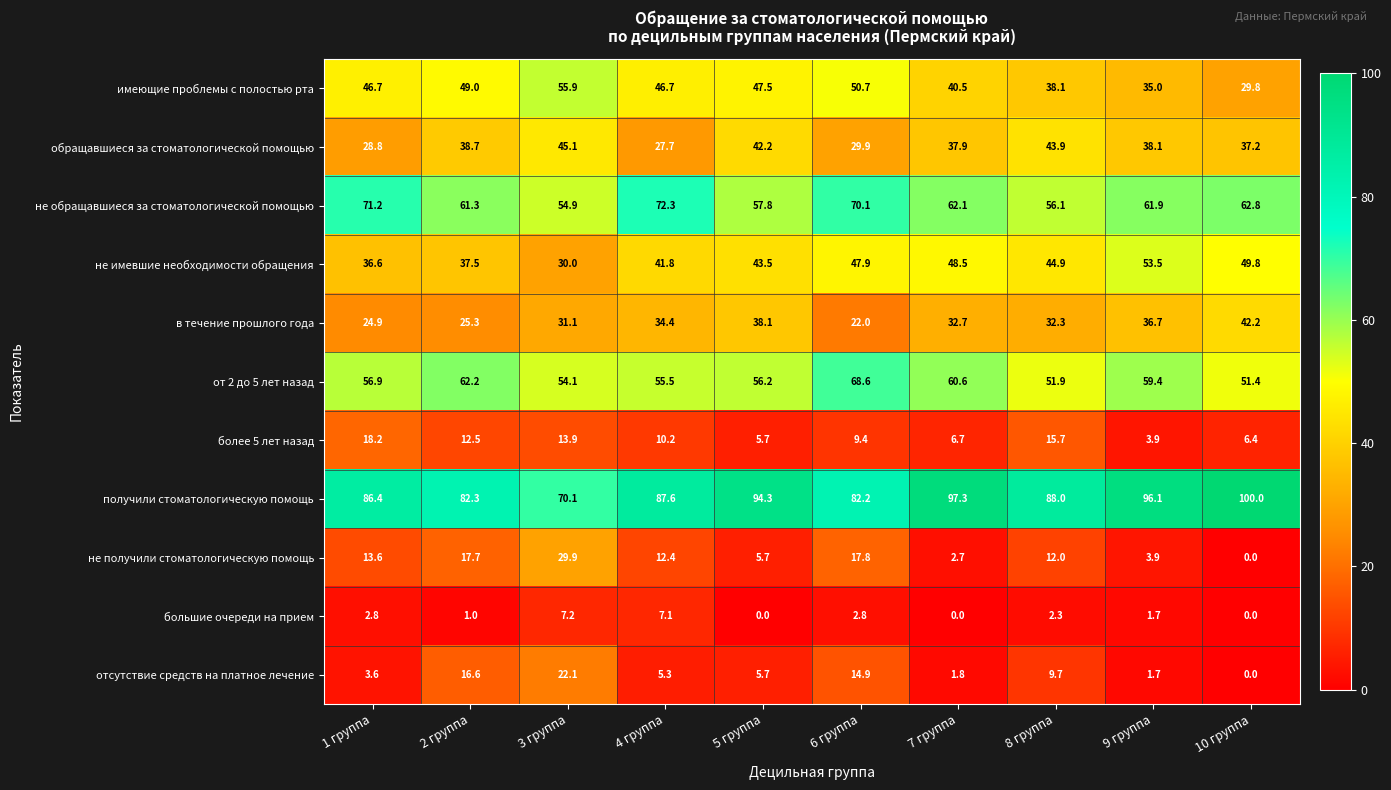

The value of отсутствие средств на платное лечение at 8 группа is 9.7. True or false?

True